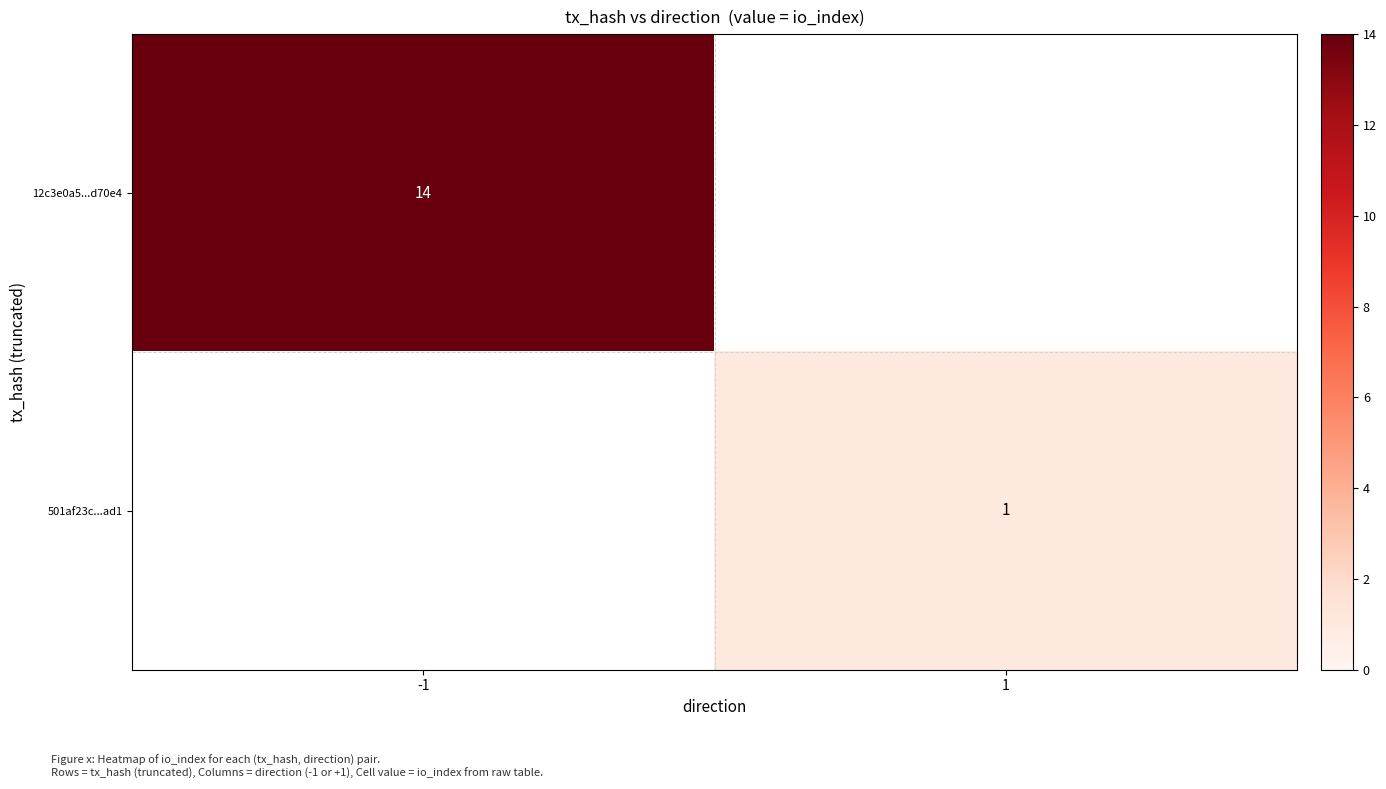

True or false: 501af23c...ad1 has a value of 2 at 1.

False